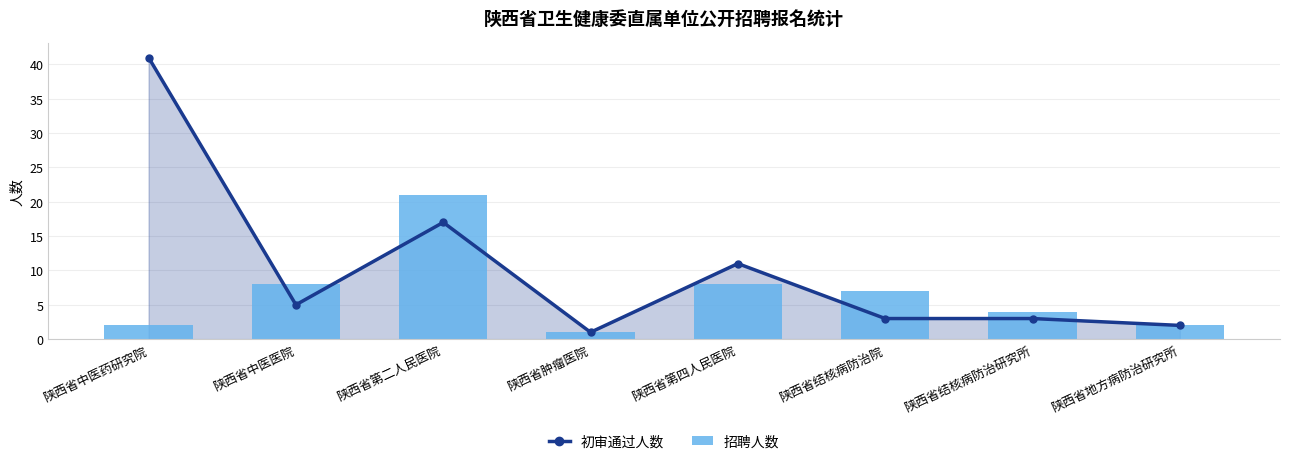

What is the difference between the values at 陕西省地方病防治研究所 and 陕西省肿瘤医院?

1